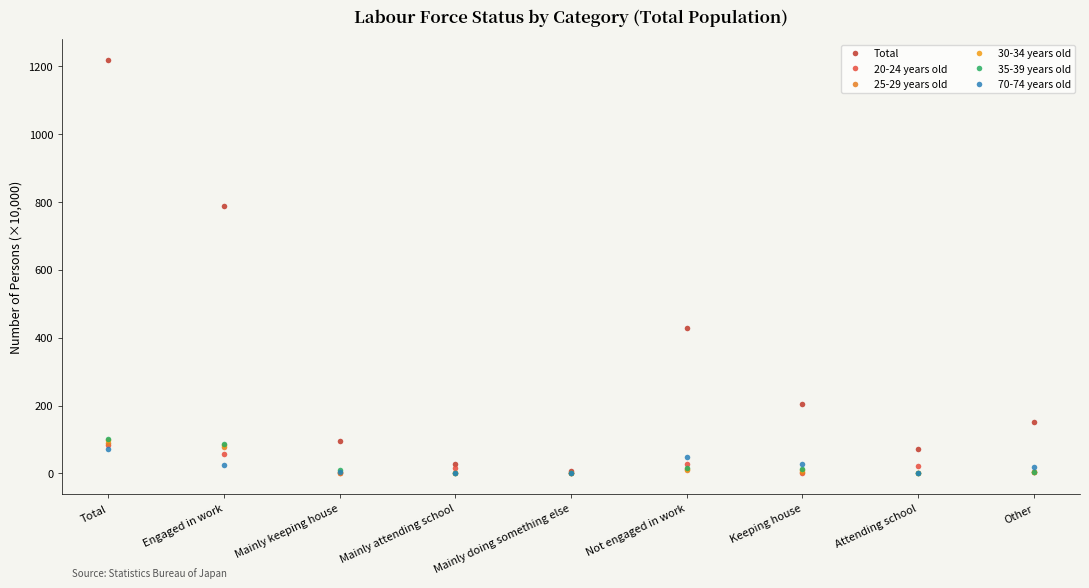

How many data points in 30-34 years old are above 4?

5